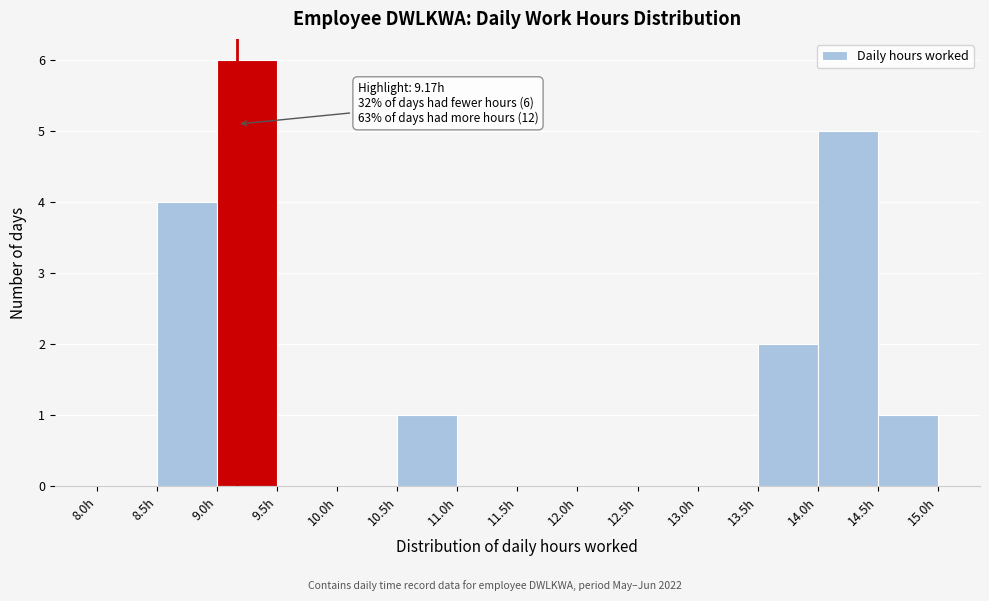

Which range on the x-axis has the tallest bar?

9.0 to 9.5